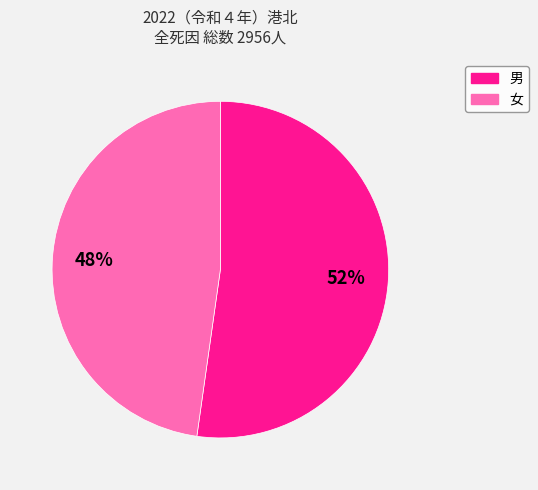

Rank the categories by value from highest to lowest.

男, 女